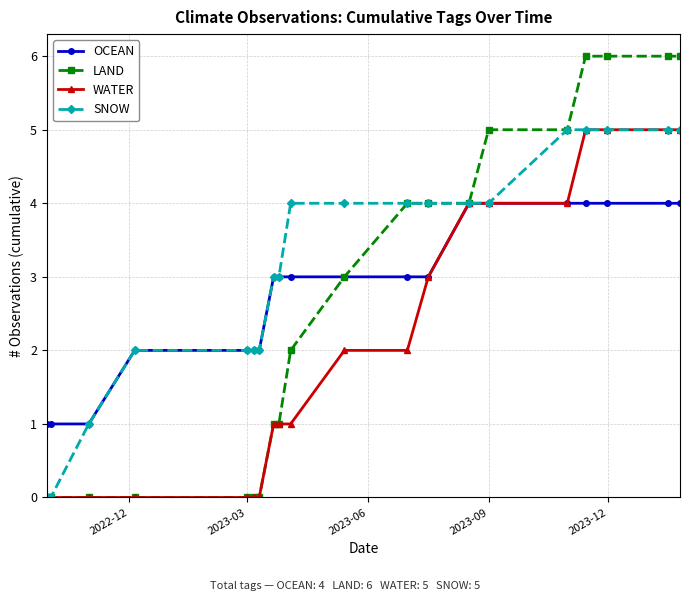

Reading right to left, list all the values displayed in this chart.

OCEAN: 4	4	4	4	4	4	4	3	3	3	3	3	3	2	2	2	2	1	1	1
LAND: 6	6	6	6	5	5	4	4	4	3	2	1	1	0	0	0	0	0	0	0
WATER: 5	5	5	5	4	4	4	3	2	2	1	1	1	0	0	0	0	0	0	0
SNOW: 5	5	5	5	5	4	4	4	4	4	4	3	3	2	2	2	2	1	0	0